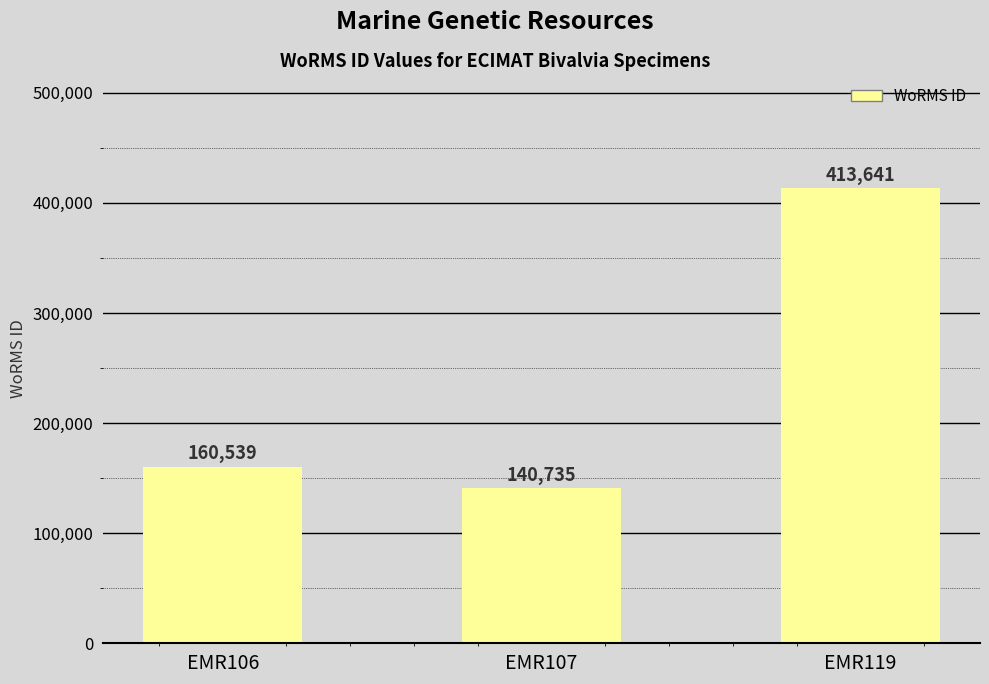

What is the sum of the values at EMR107 and EMR119?

554376